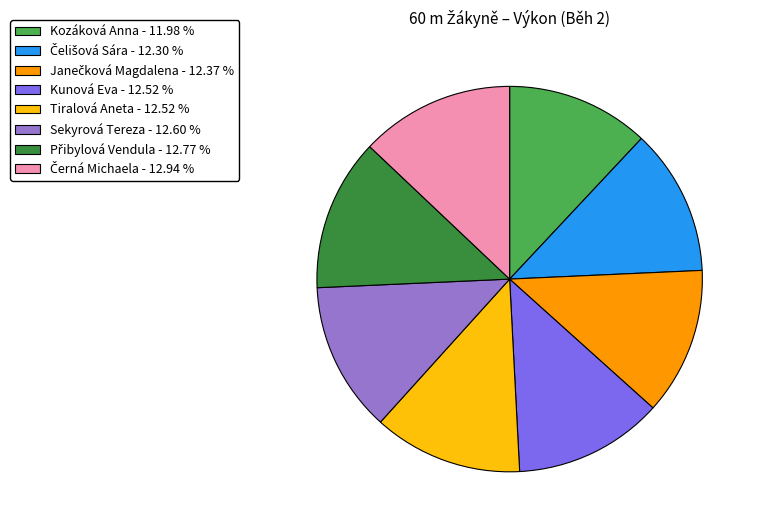

Does any single category account for the majority?

No